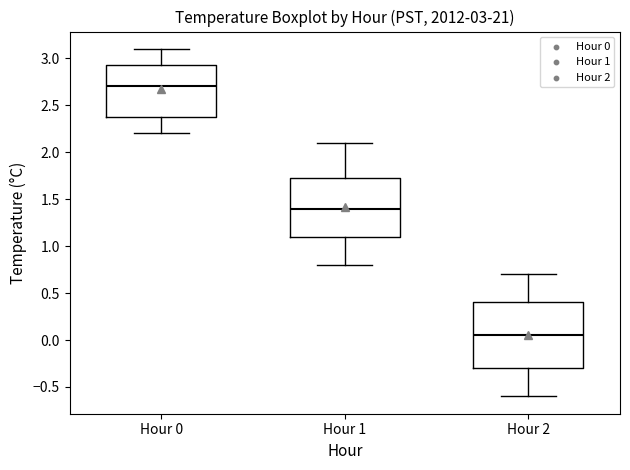

Which box's median line is the lowest?

Hour 2